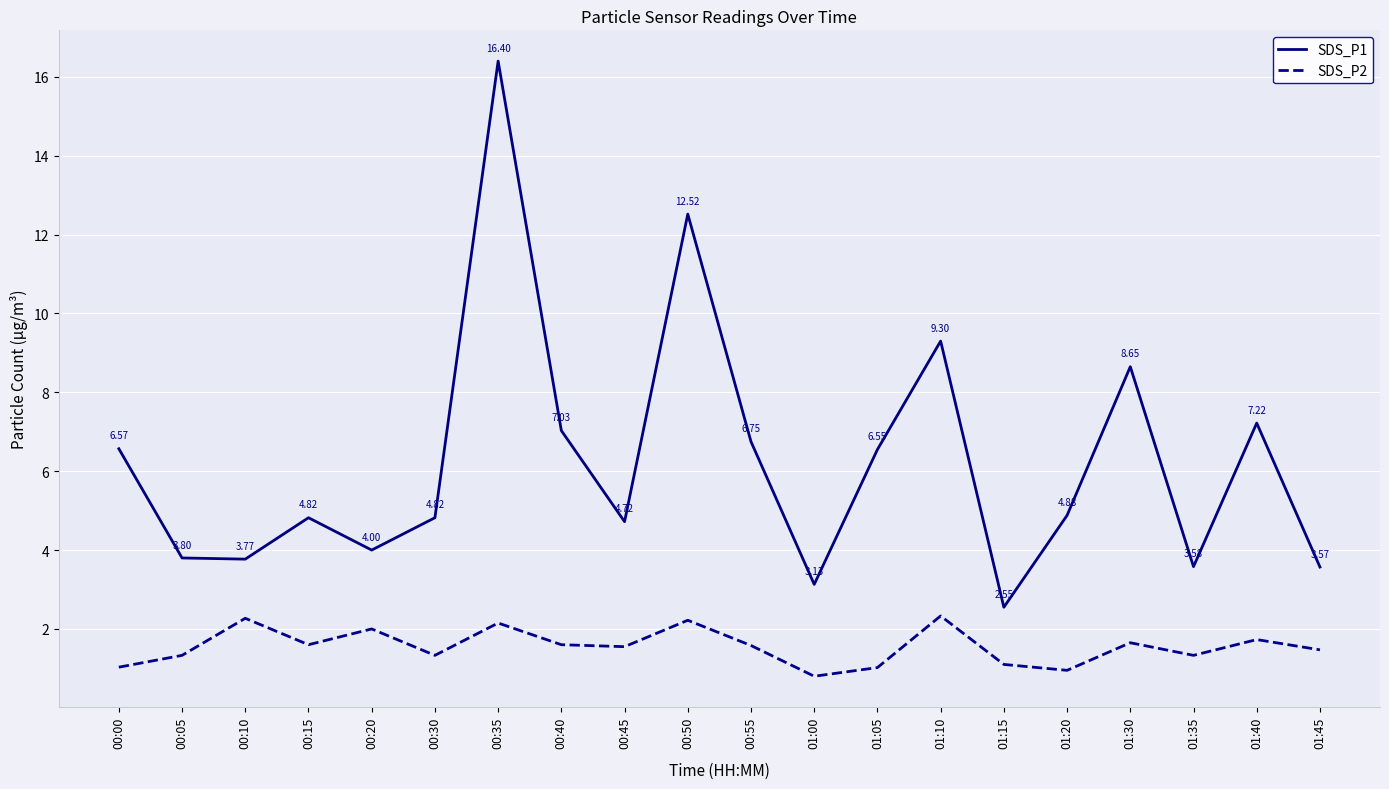

Which series has the widest spread of values?

SDS_P1